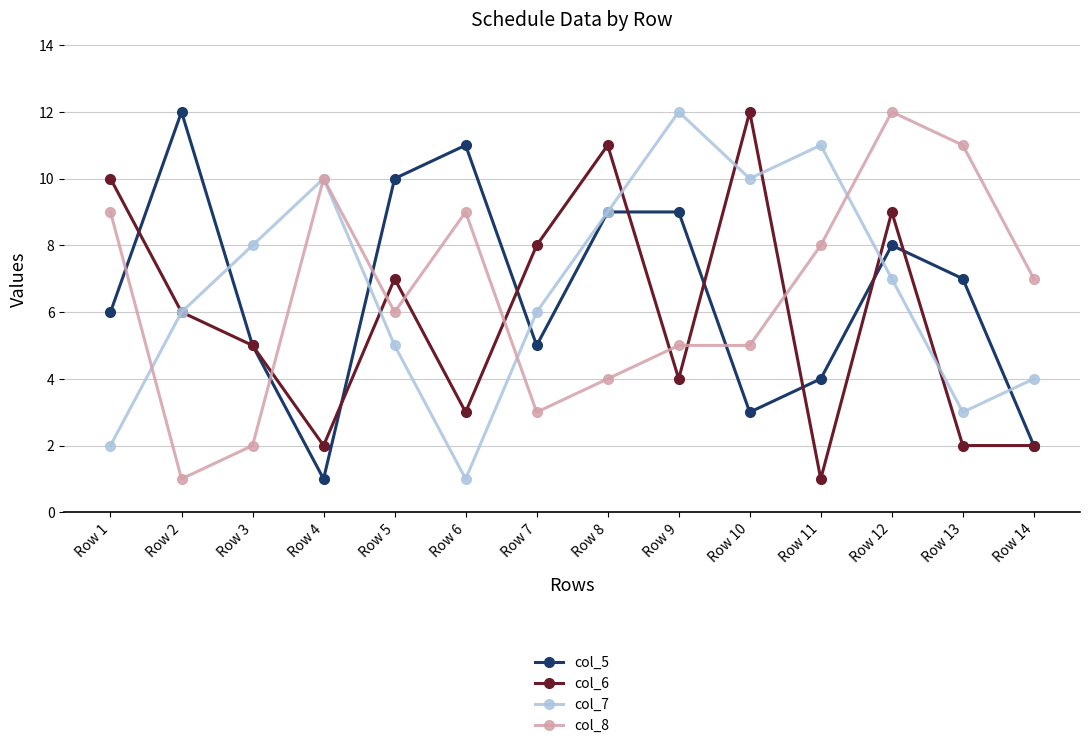

Between Row 1 and Row 6, which series saw the biggest shift?

col_6